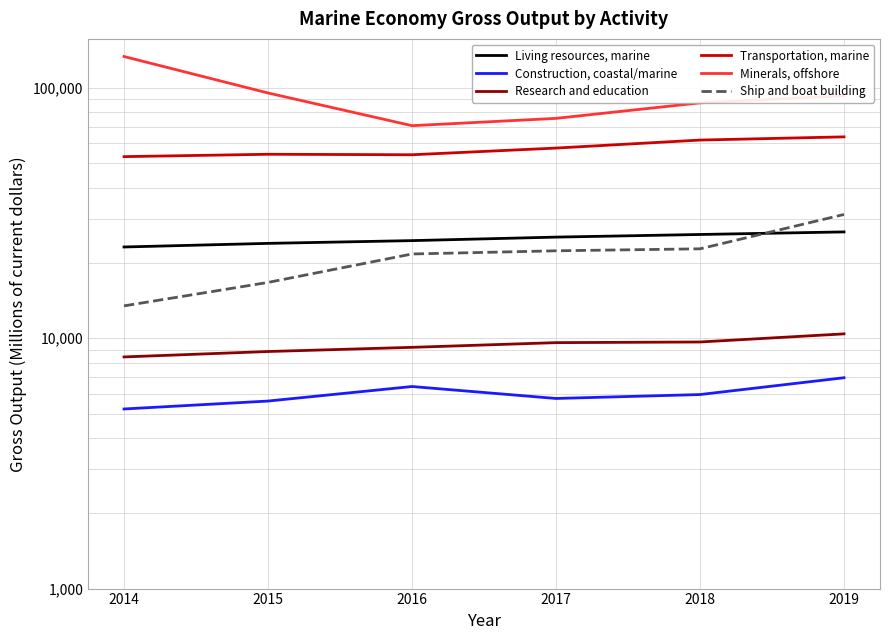

Reading left to right, what are all the values shown in this chart?

Living resources, marine: 2014=23159	2015=23941	2016=24555	2017=25362	2018=25980	2019=26603
Construction, coastal/marine: 2014=5218	2015=5613	2016=6416	2017=5748	2018=5959	2019=6956
Research and education: 2014=8423	2015=8853	2016=9200	2017=9607	2018=9664	2019=10414
Transportation, marine: 2014=53170	2015=54343	2016=54099	2017=57530	2018=61925	2019=63776
Minerals, offshore: 2014=133557	2015=95497	2016=70690	2017=75600	2018=87213	2019=93062
Ship and boat building: 2014=13473	2015=16715	2016=21715	2017=22360	2018=22772	2019=31236